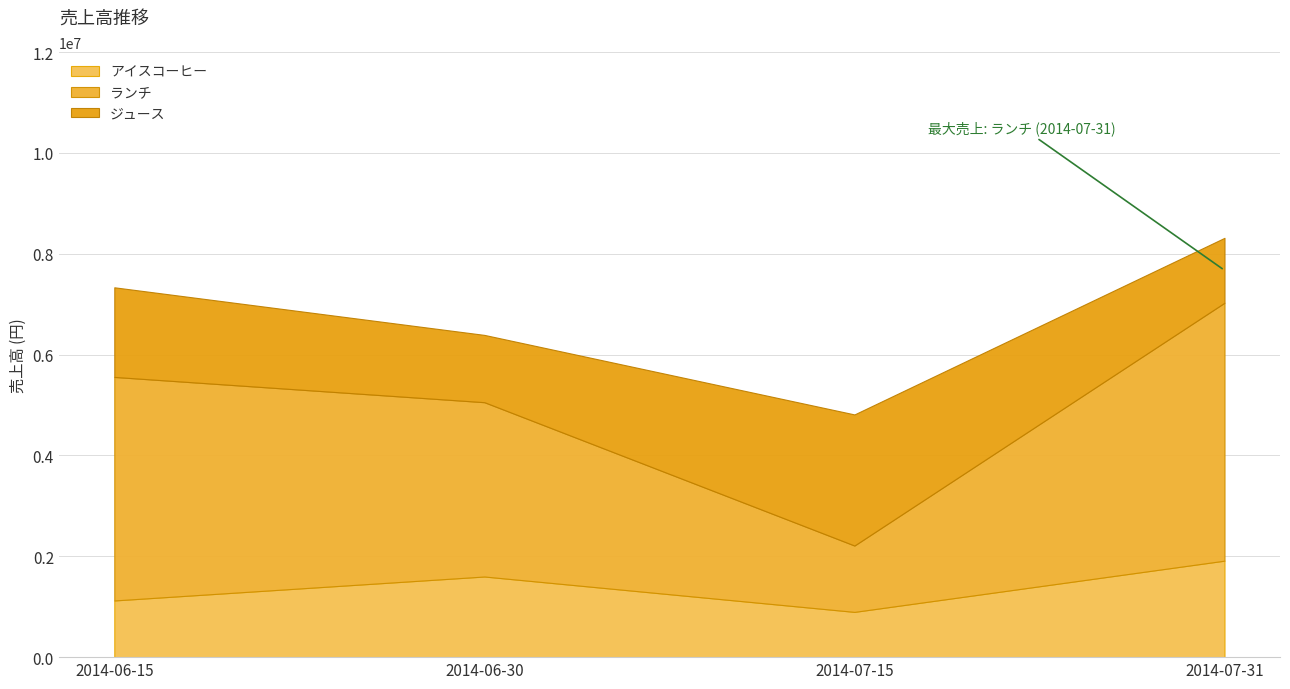

What is the label of the 3rd point from the right?

2014-06-30